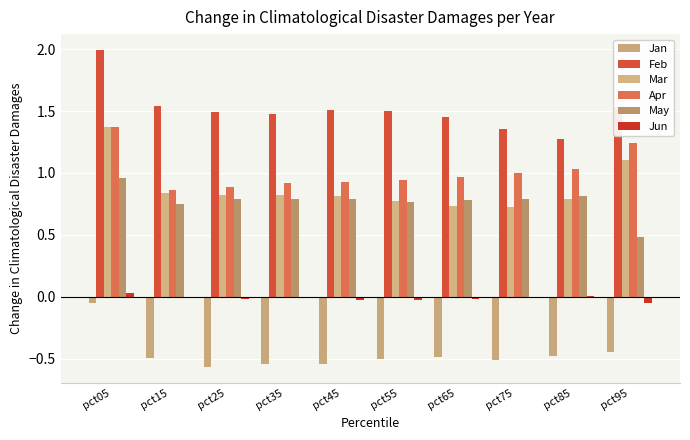

What are all the series names shown in the legend?

Jan, Feb, Mar, Apr, May, Jun